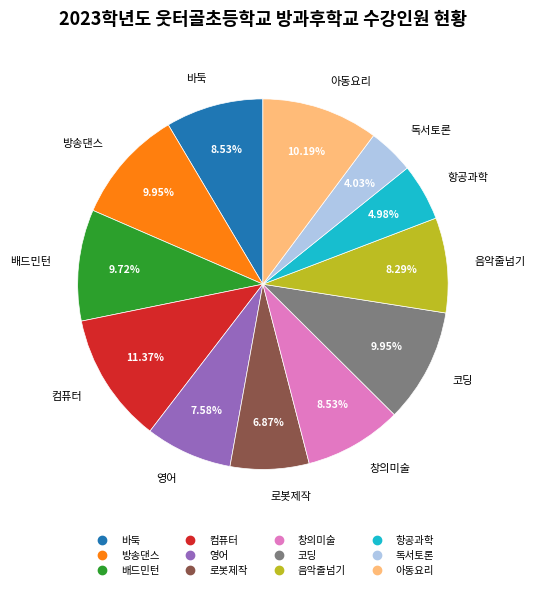

How many slices are in this pie chart?

12